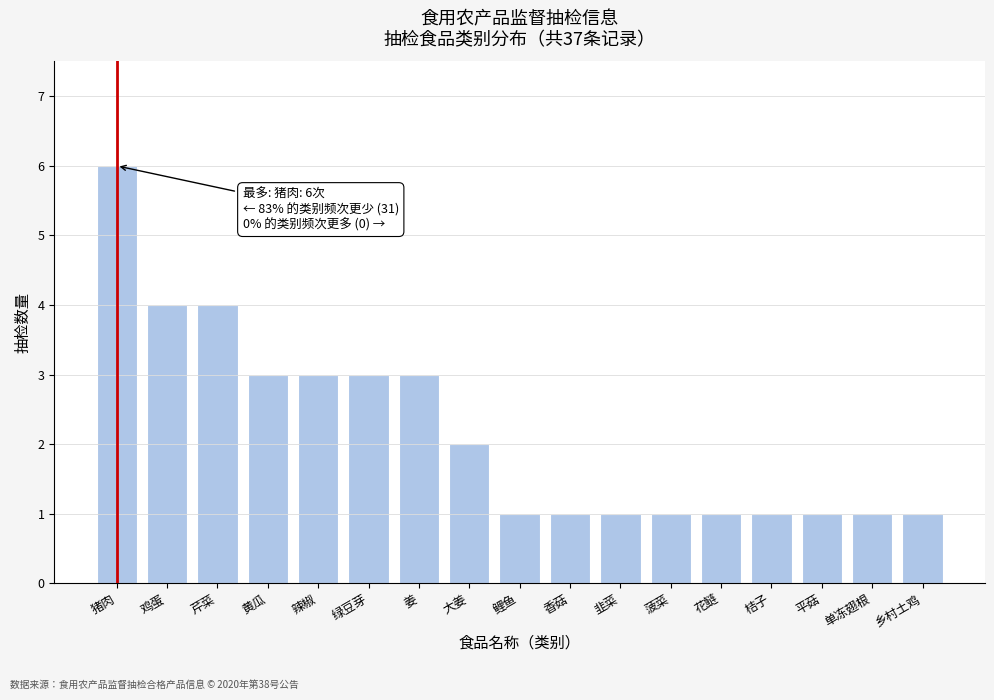

Reading left to right, extract all data points from this chart.

6	4	4	3	3	3	3	2	1	1	1	1	1	1	1	1	1